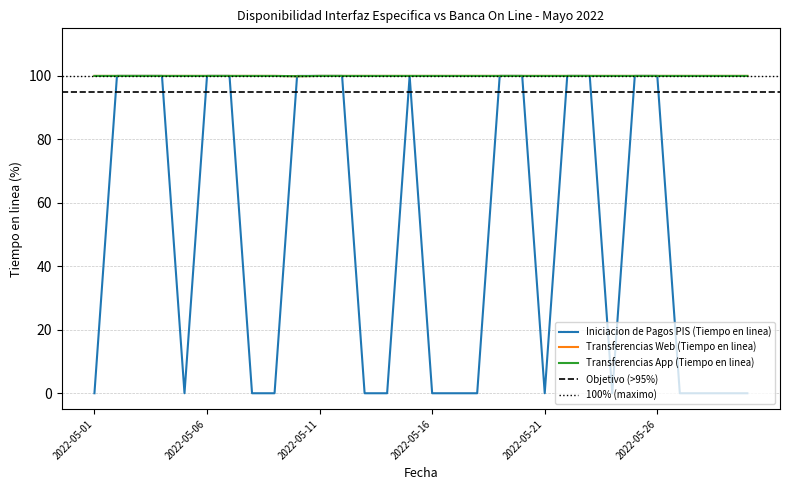

What is the sum of all Transferencias App (Tiempo en linea) values?

2999.9